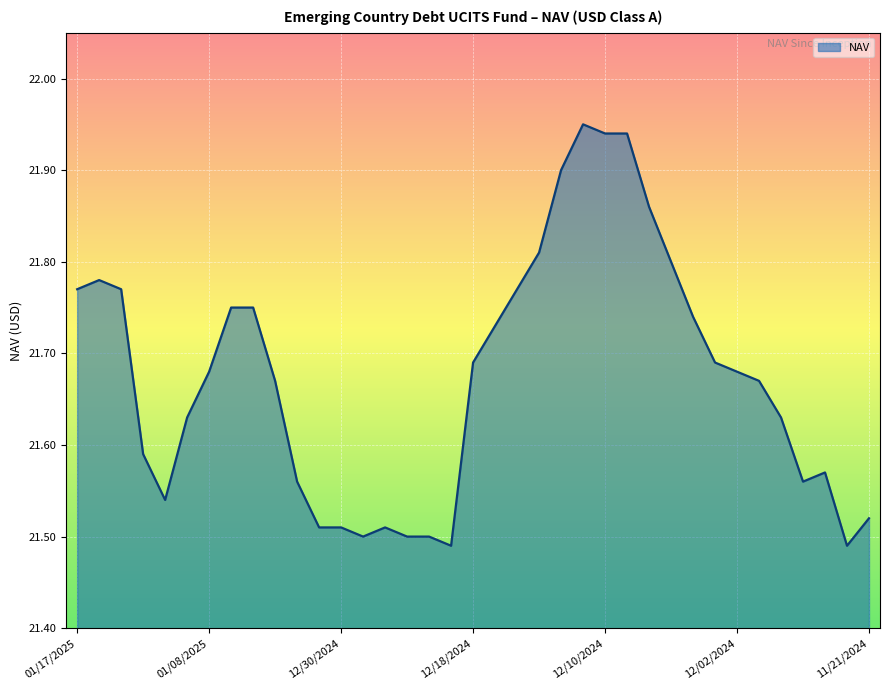

How many lines are shown in the chart?

1